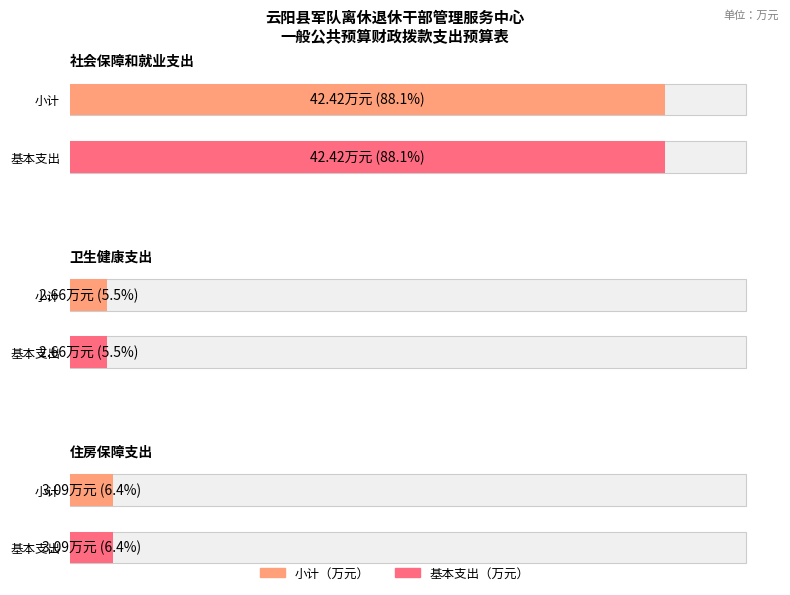

At which label does 小计 reach its peak?

社会保障和就业支出